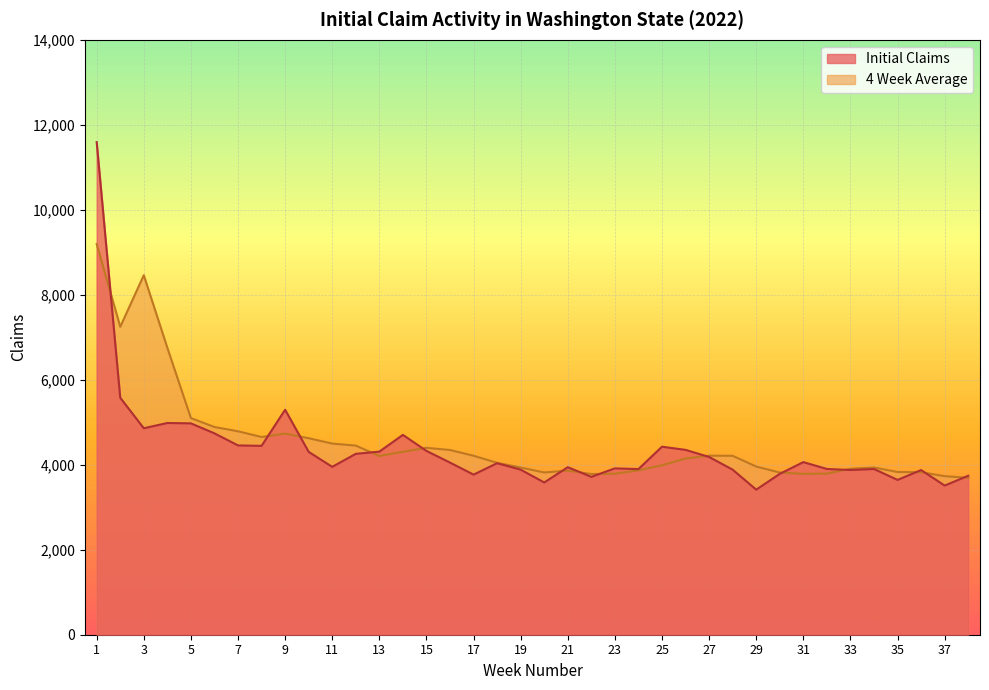

Which series changed the most between 4 and 9?

4 Week Average